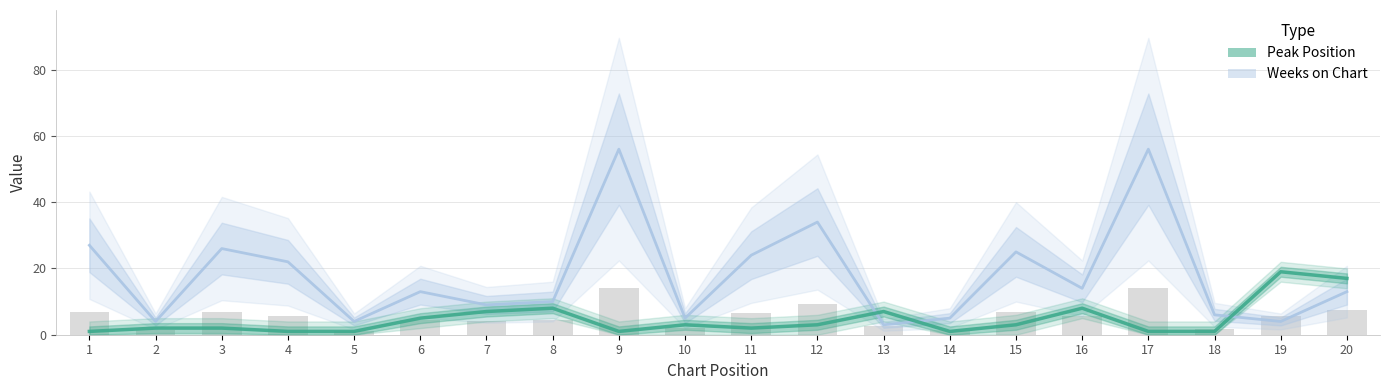

What is the average value of the Peak Position series?

5